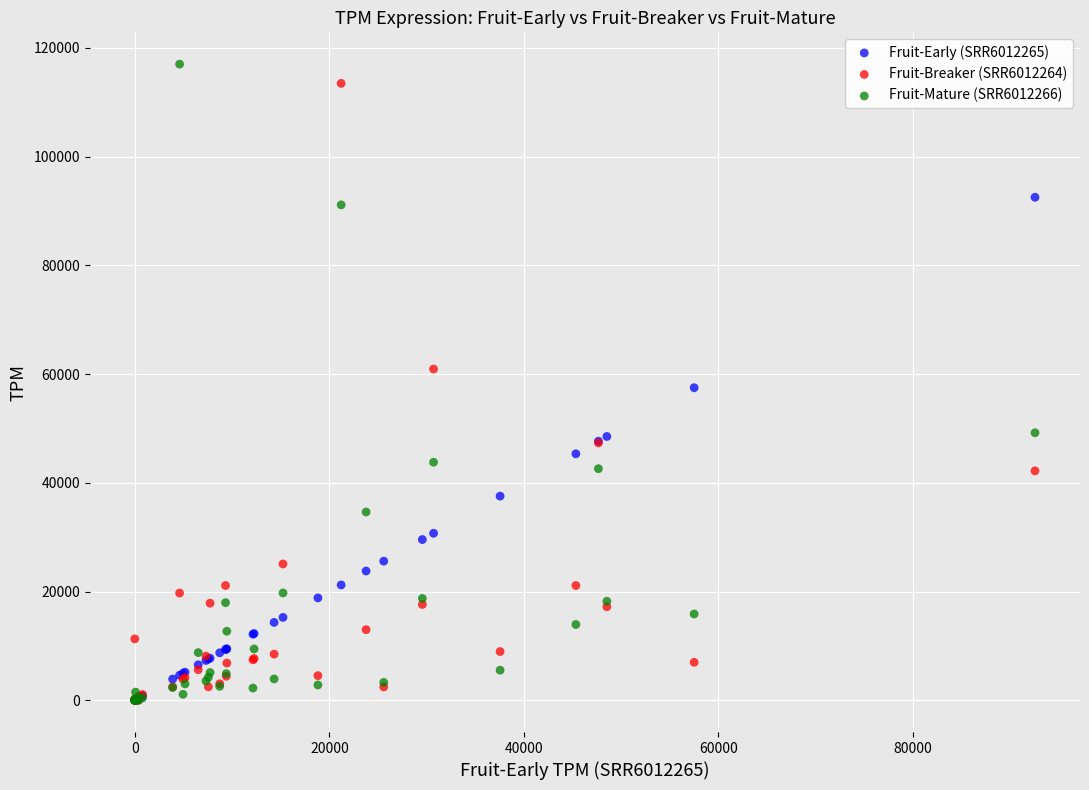

What are all the series names shown in the legend?

Fruit-Early (SRR6012265), Fruit-Breaker (SRR6012264), Fruit-Mature (SRR6012266)